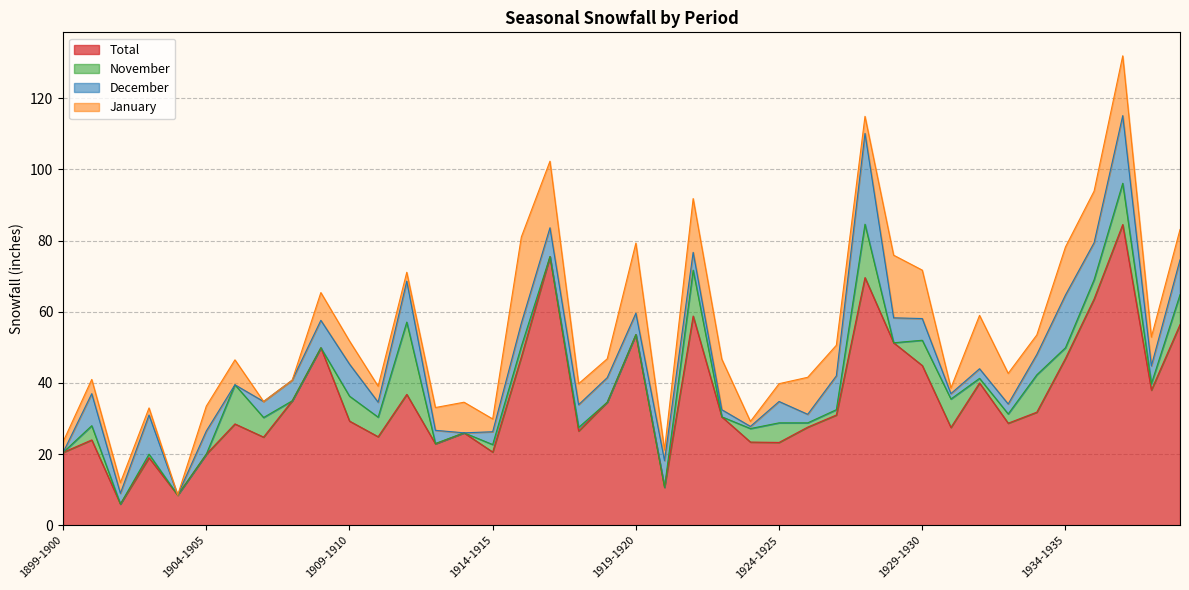

How many interior local valleys does the Total series have?

12